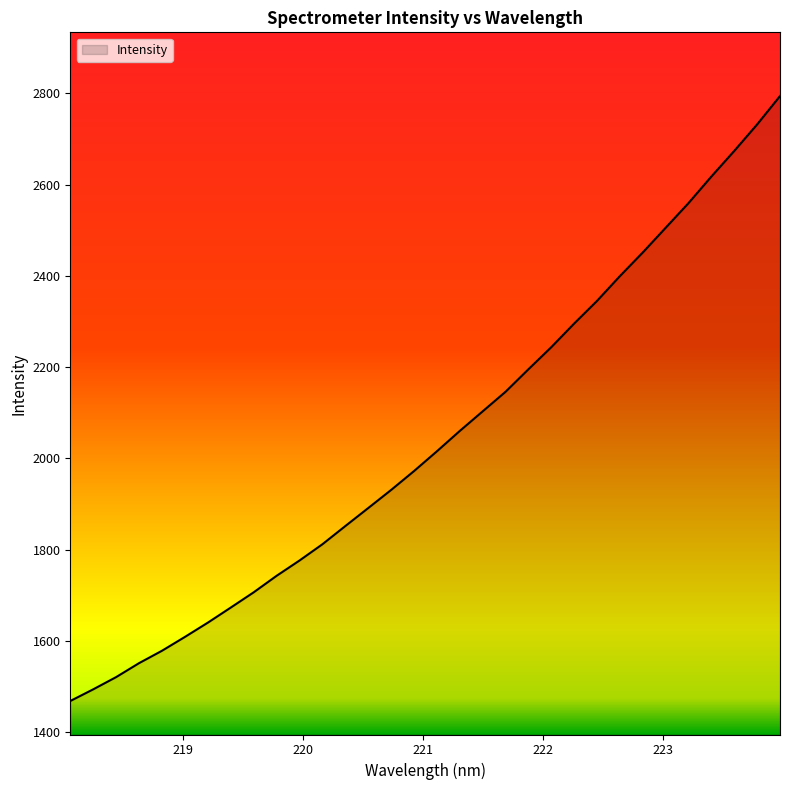

What is the maximum value shown in the chart?

2794.0